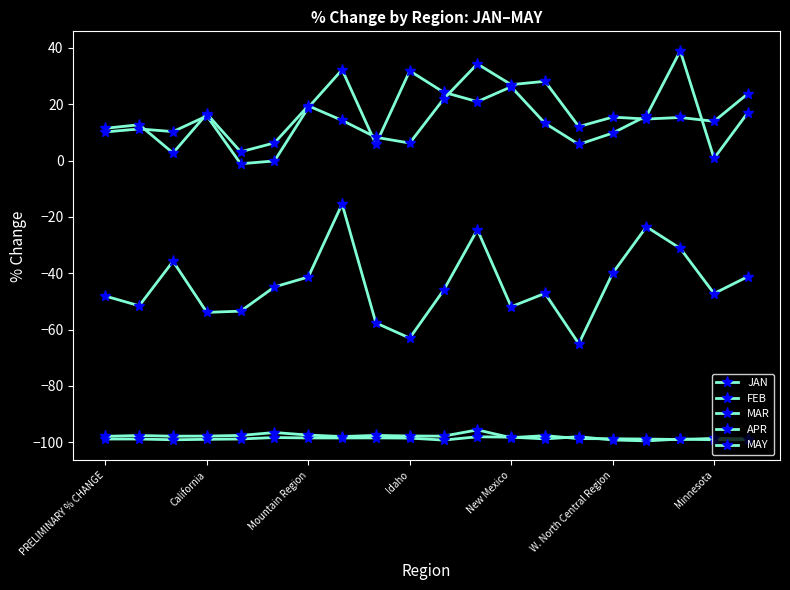

Rank the categories by MAY value from highest to lowest.

11, W. North Central Region, Minnesota, 8, New Mexico, California, 13, 9, Idaho, 10, Mountain Region, PRELIMINARY % CHANGE, 7, 12, 18, 14, 19, 15, 16, 17